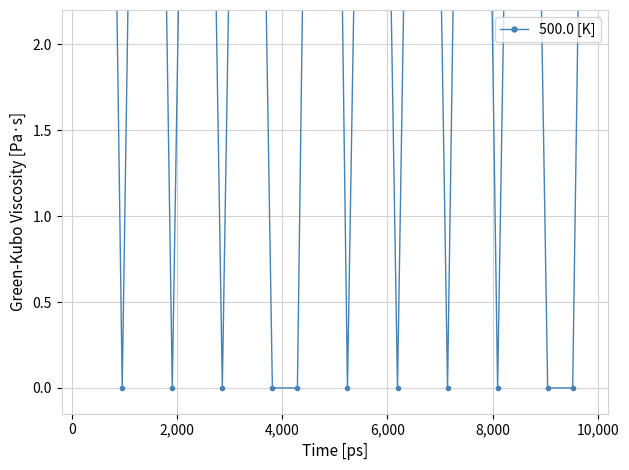

What is the average value?

4.8